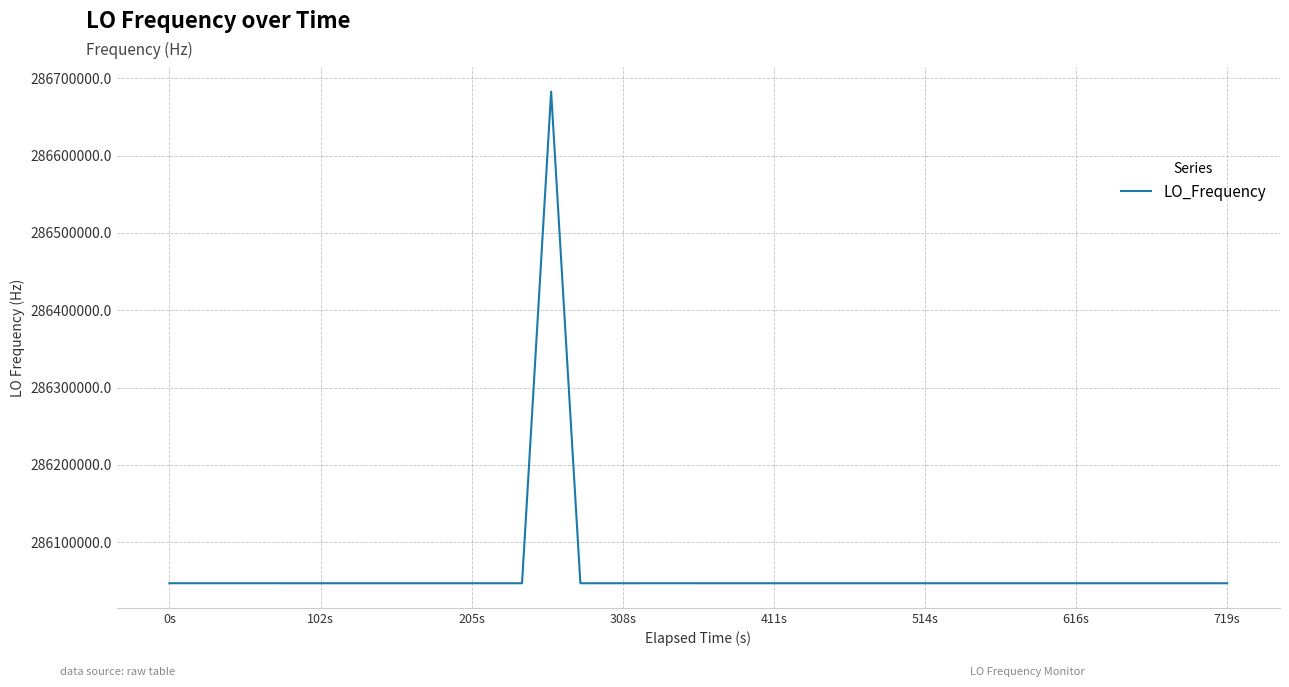

What is the maximum value shown in the chart?

286682707.1